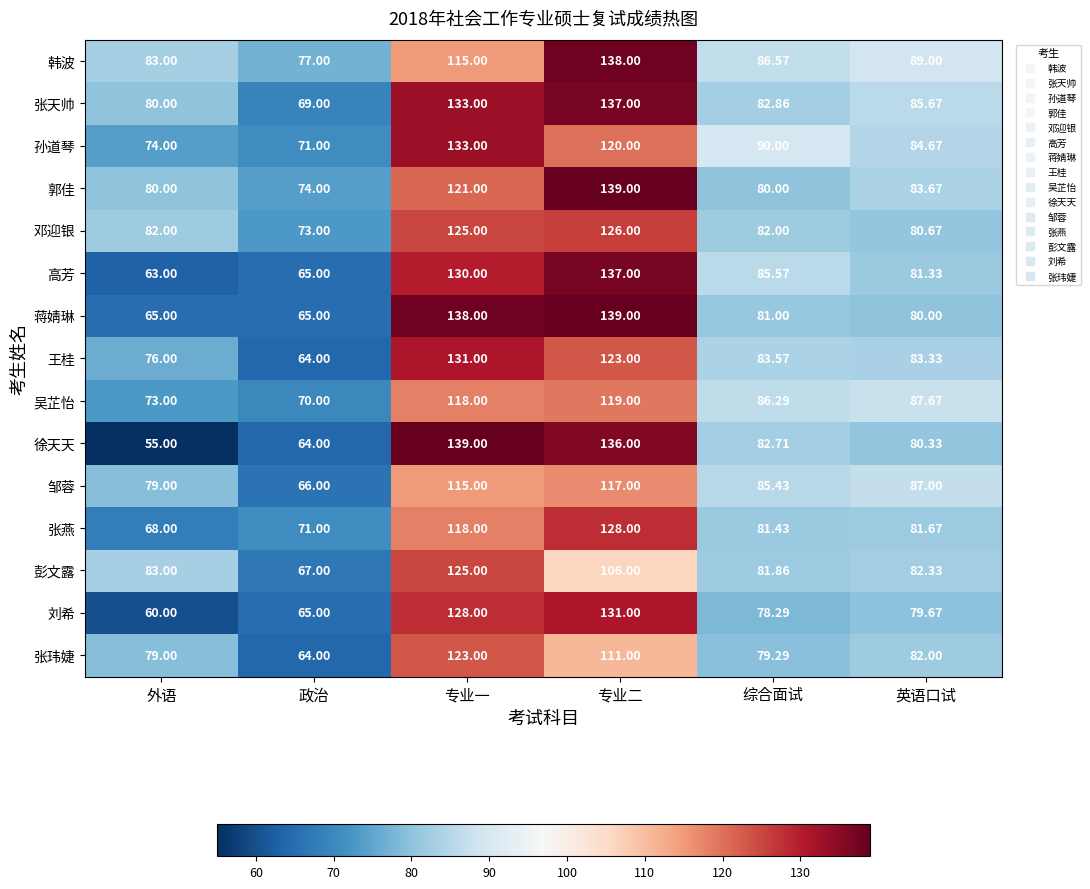

At which label does 邓迎银 reach its peak?

专业二